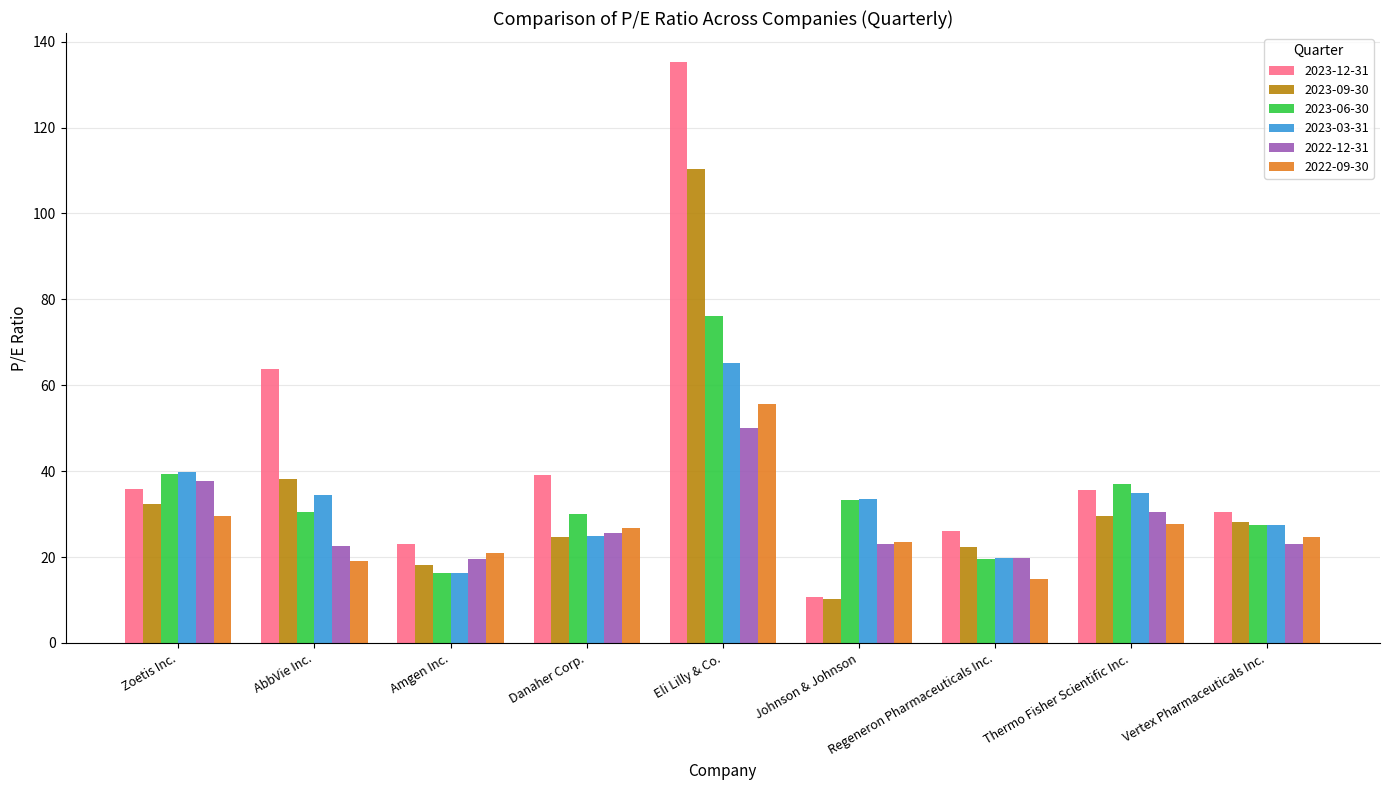

How many bars are there in total?

54